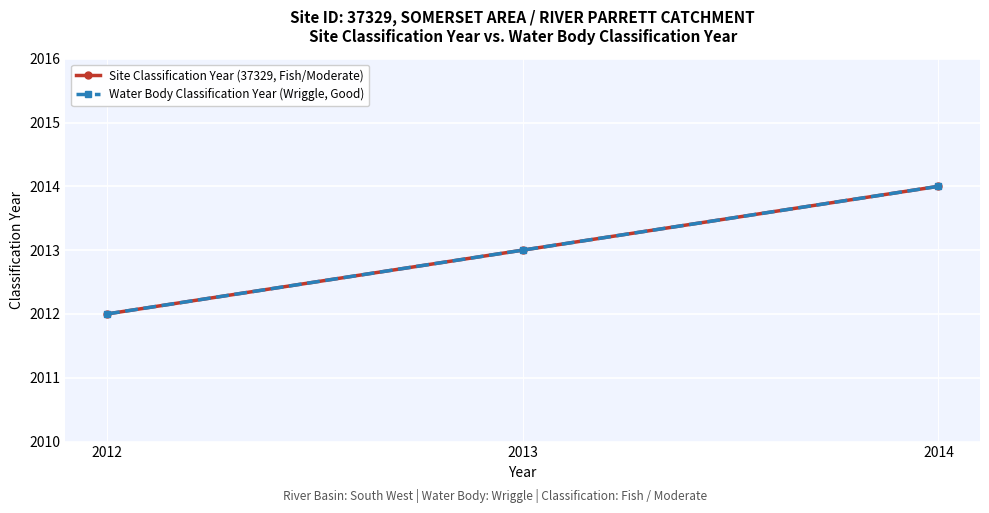

What is the greatest value displayed?

2014